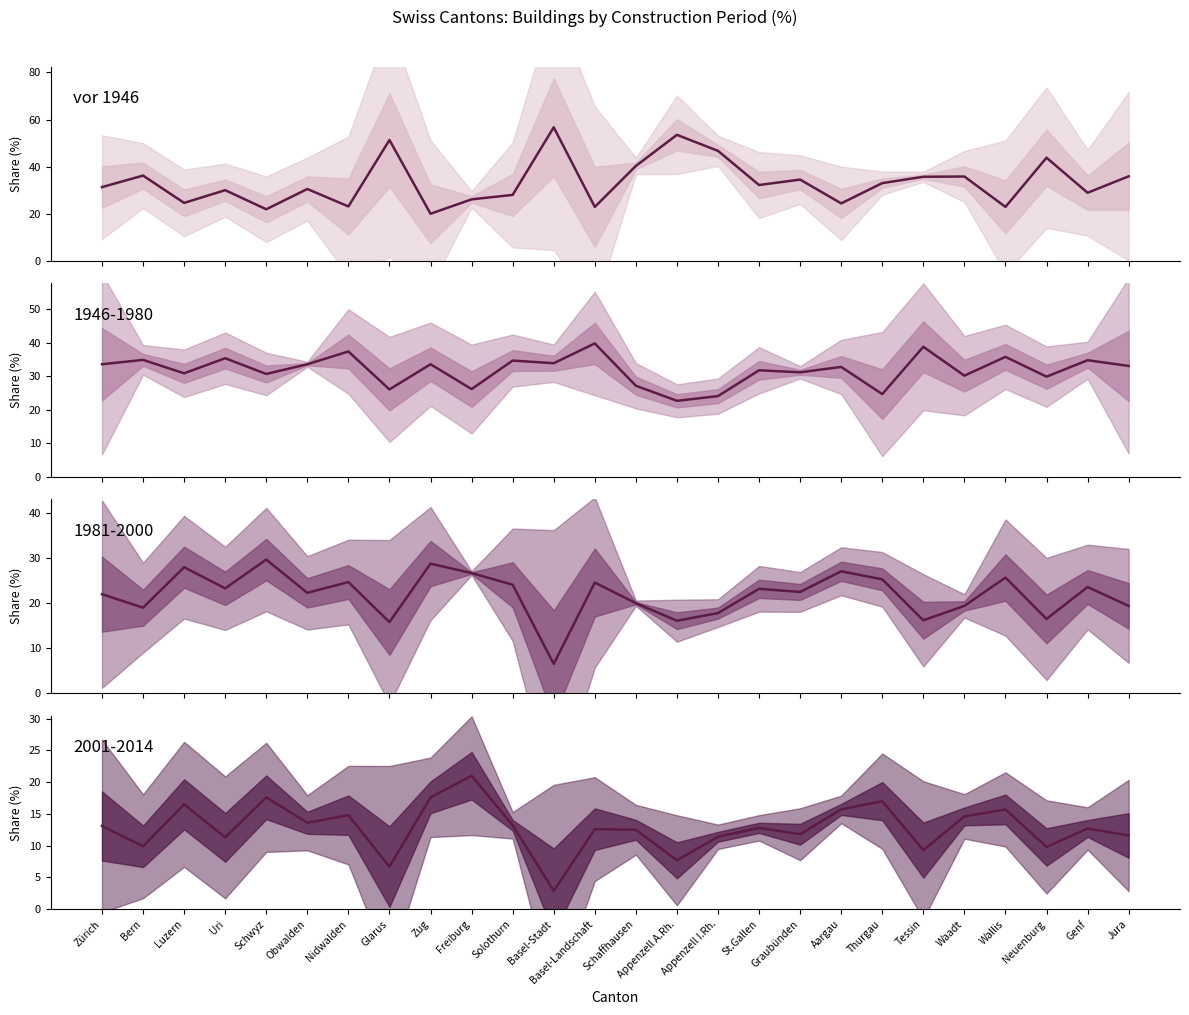

At which category does the chart reach its minimum across all series?

Zug